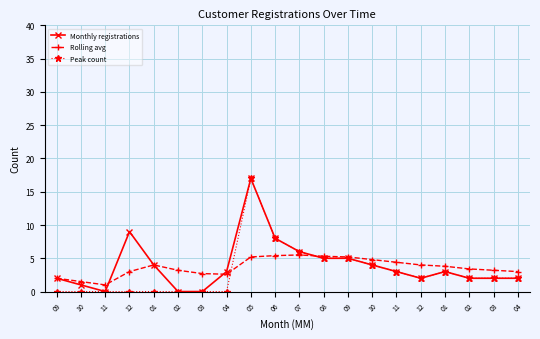

How many data points does each series have?

20